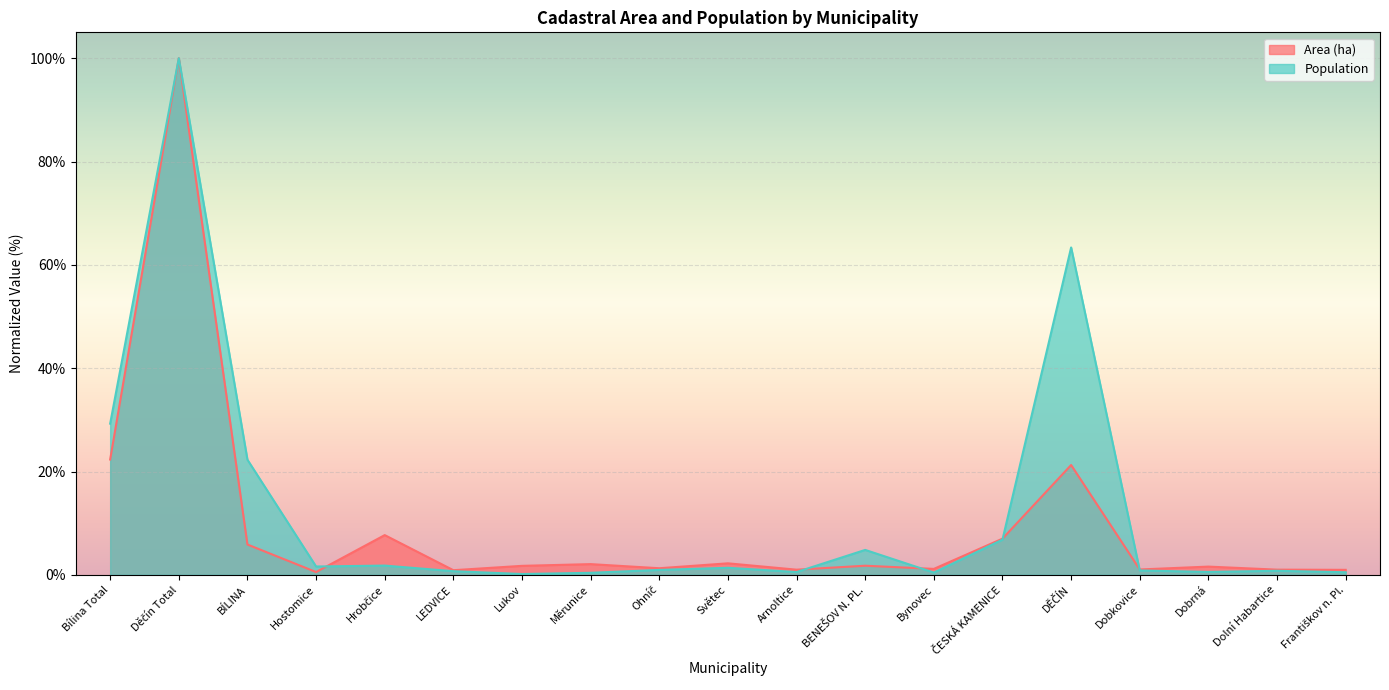

How many data points does each series have?

19